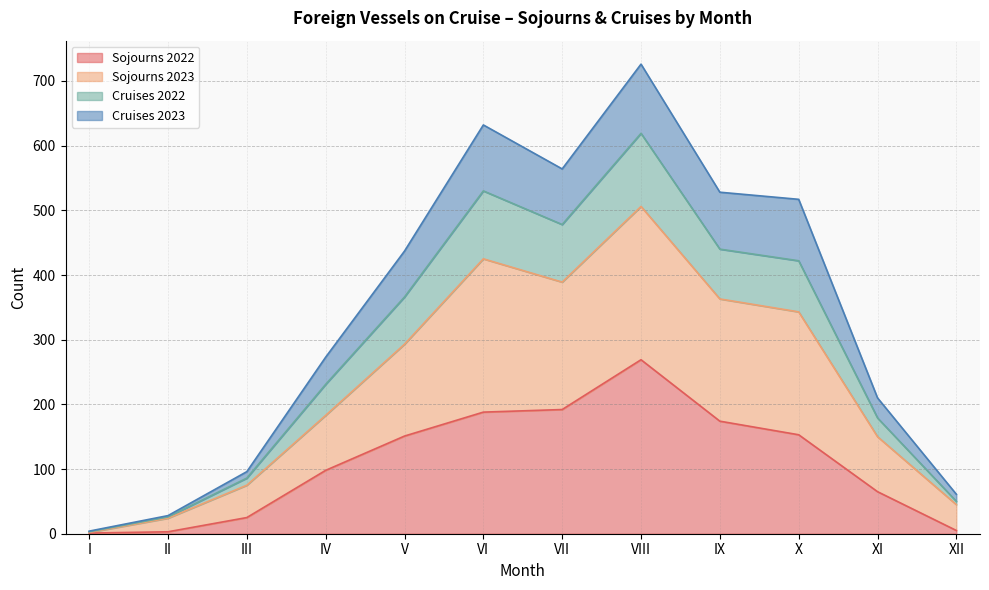

Is the value of Cruises 2023 at VII greater than the value of Sojourns 2023 at IX?

No